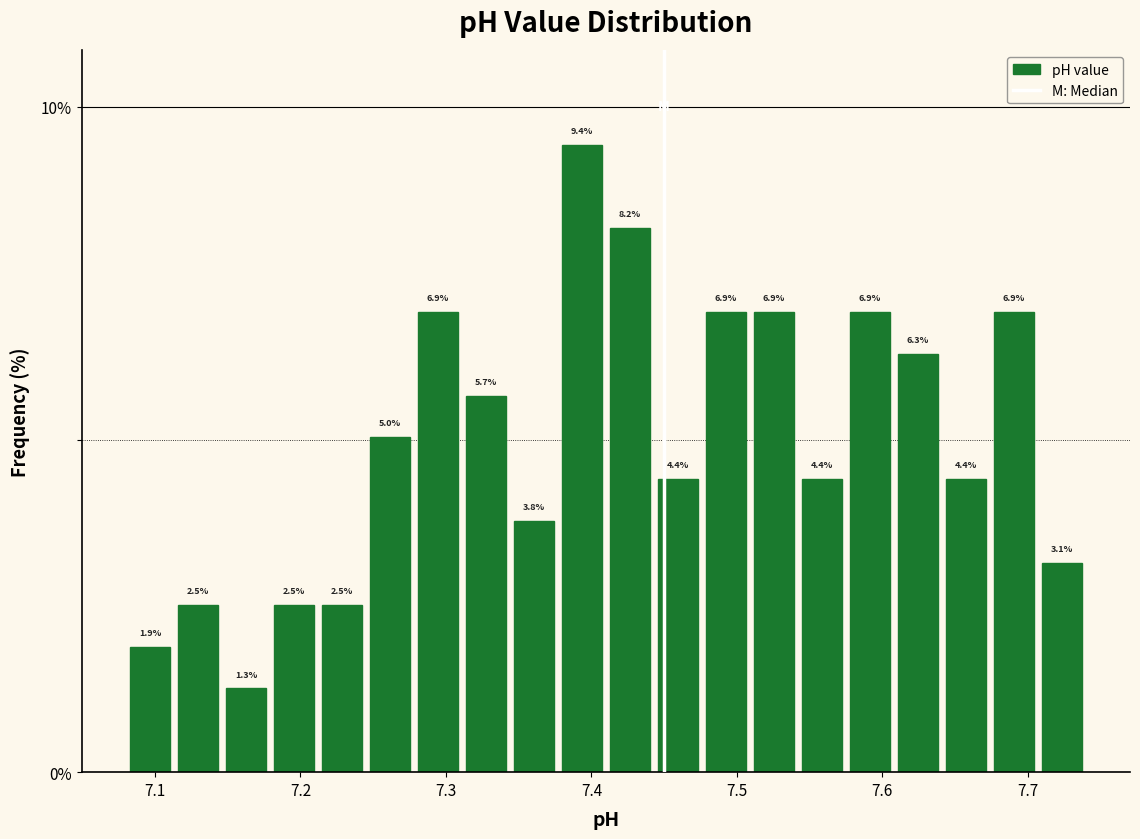

Read against the x-axis, roughly where is the centre of the tallest bar?

7.39